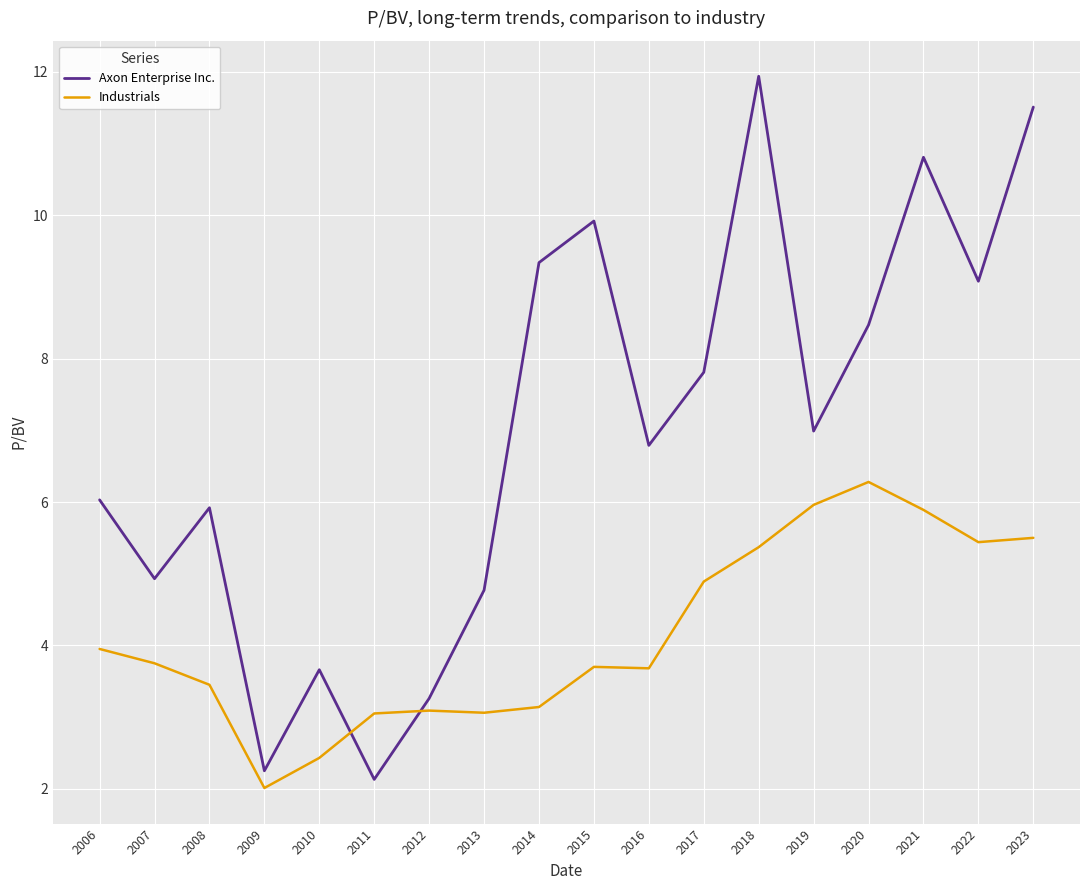

Which series has the widest spread of values?

Axon Enterprise Inc.